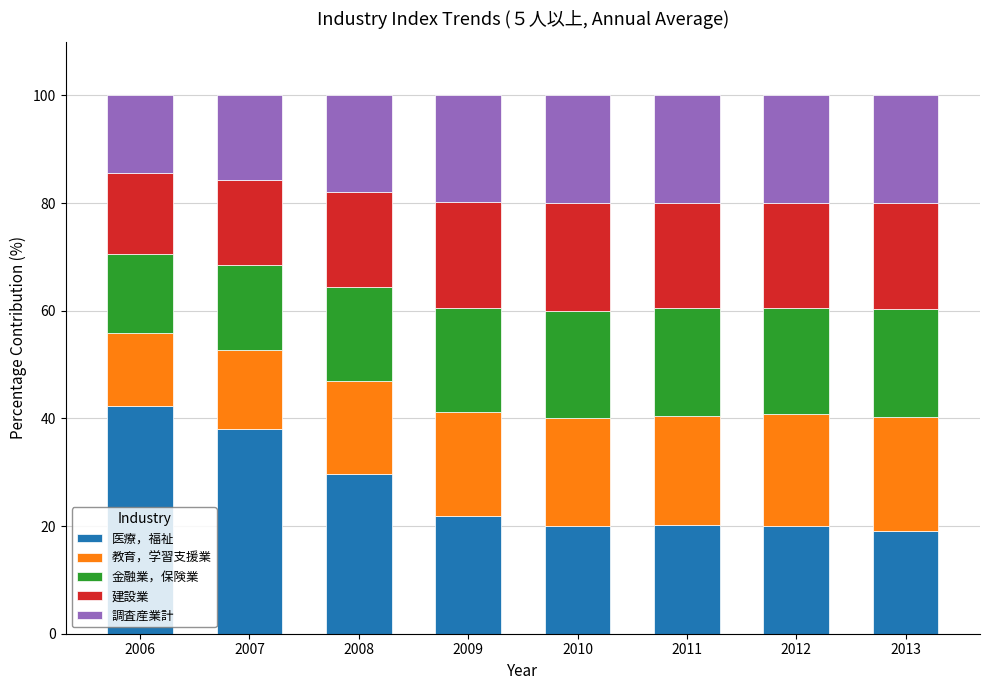

Read the 医療，福祉 value at 2009.

21.8